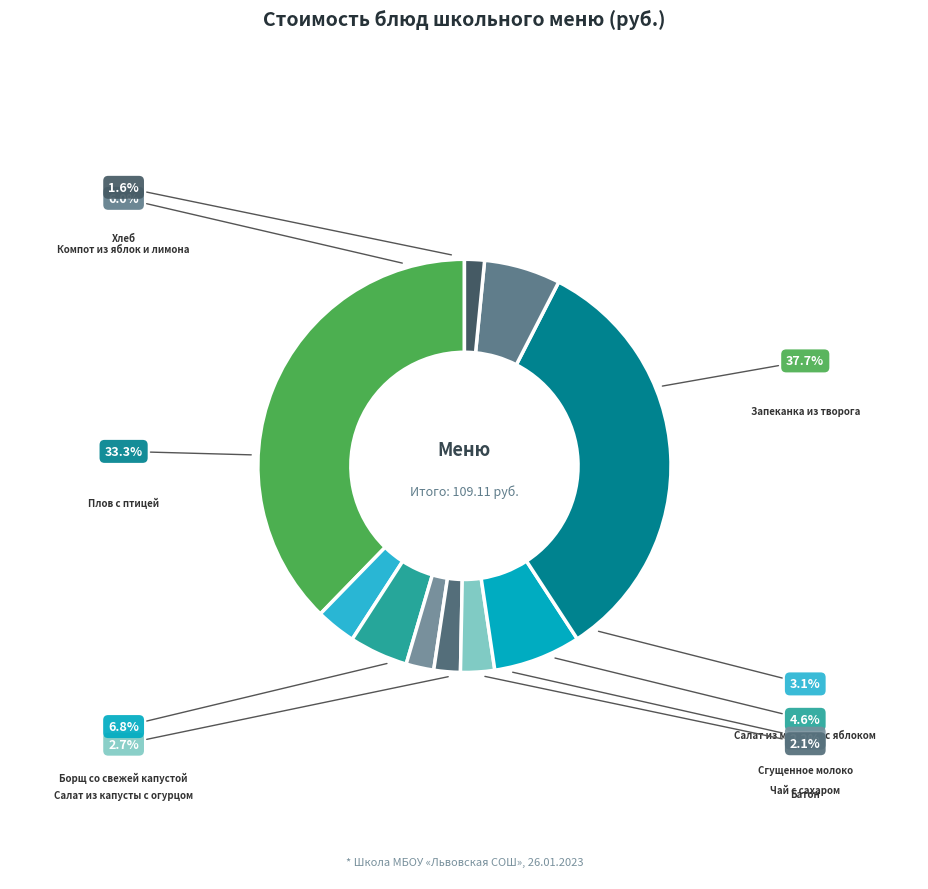

How many slices are in this pie chart?

10